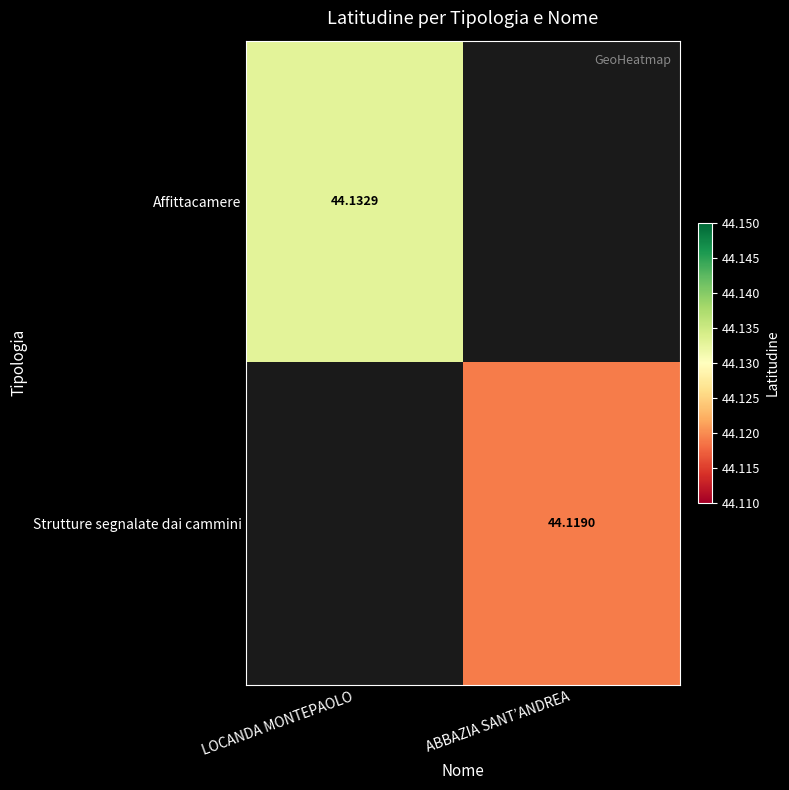

At LOCANDA MONTEPAOLO, list the series in order from smallest to largest.

Affittacamere, Strutture segnalate dai cammini